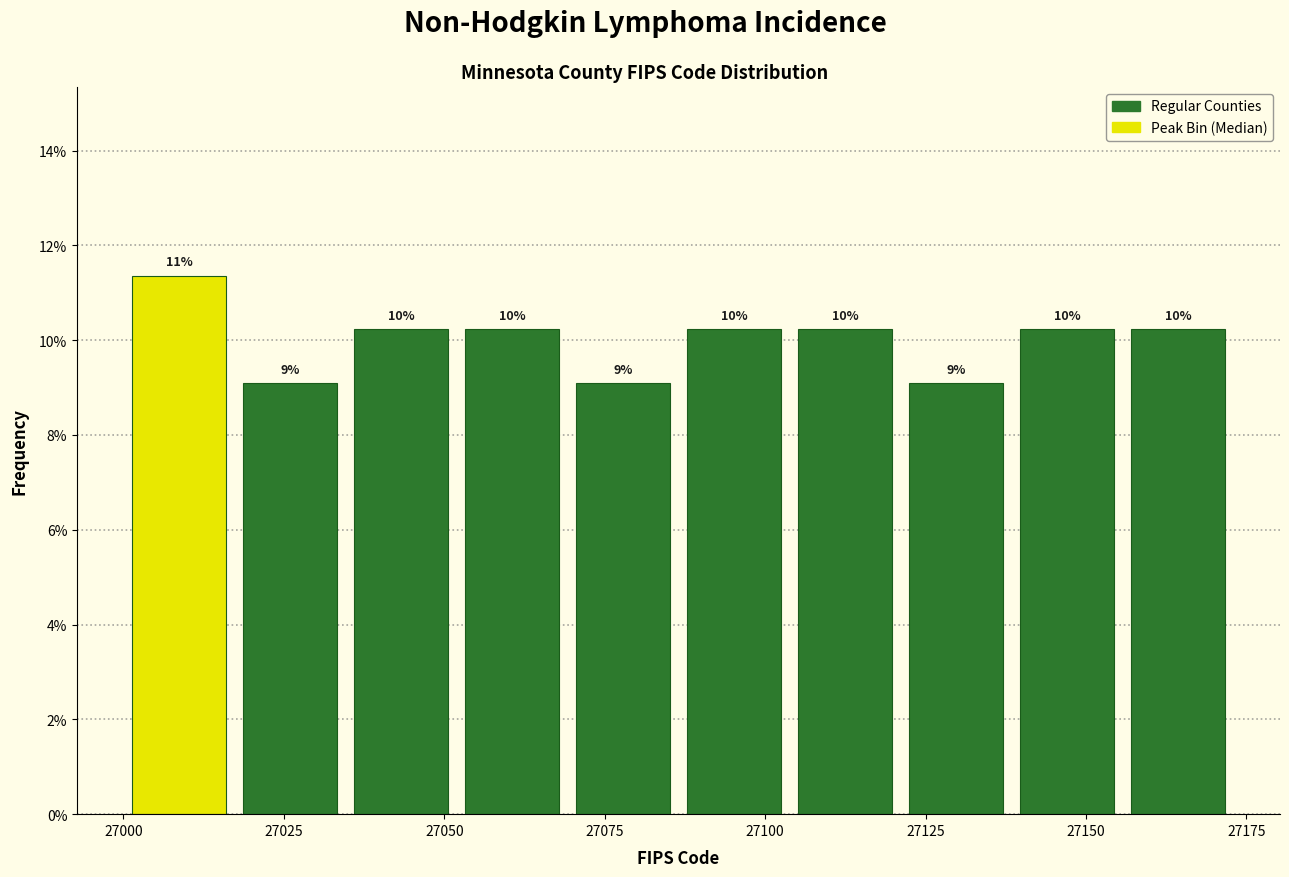

Read against the x-axis, roughly where is the centre of the tallest bar?

27010